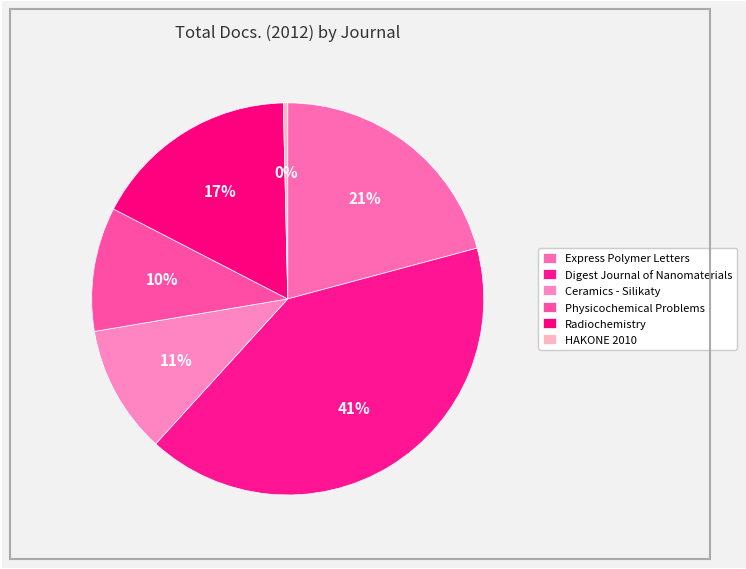

Rank the categories by value from highest to lowest.

Digest Journal of Nanomaterials, Express Polymer Letters, Radiochemistry, Ceramics - Silikaty, Physicochemical Problems, HAKONE 2010